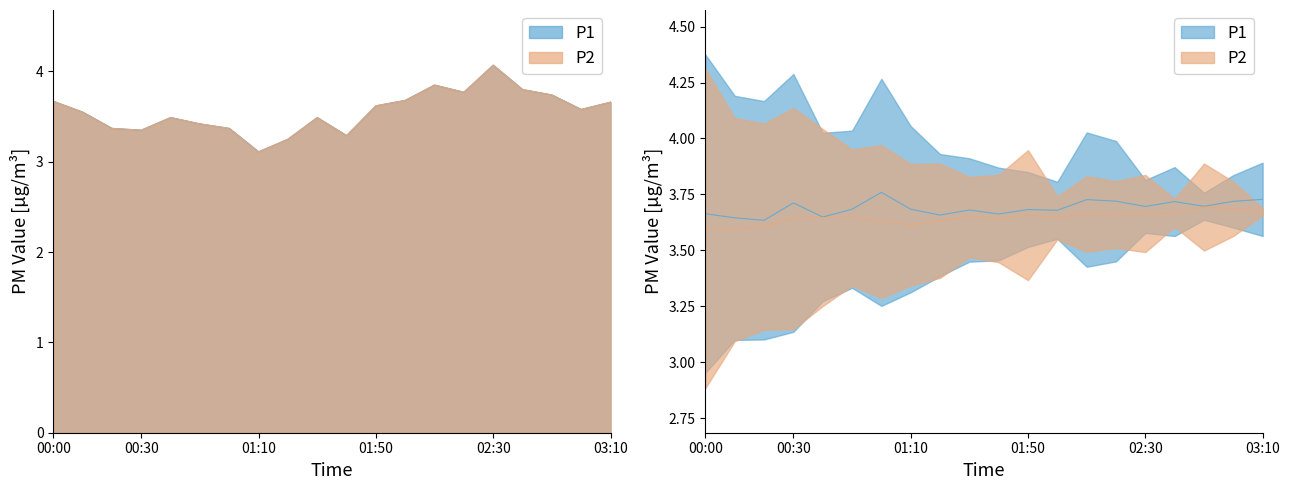

At which label does P2 reach its peak?

02:30